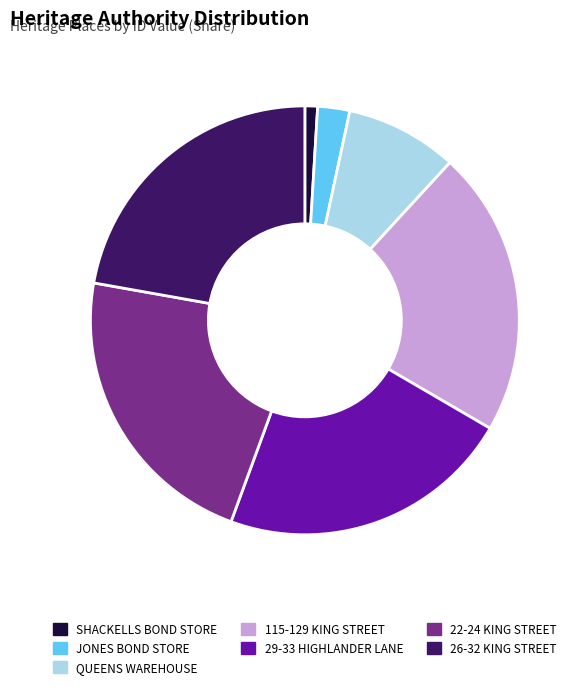

Combined, do SHACKELLS BOND STORE and JONES BOND STORE account for over 50%?

No